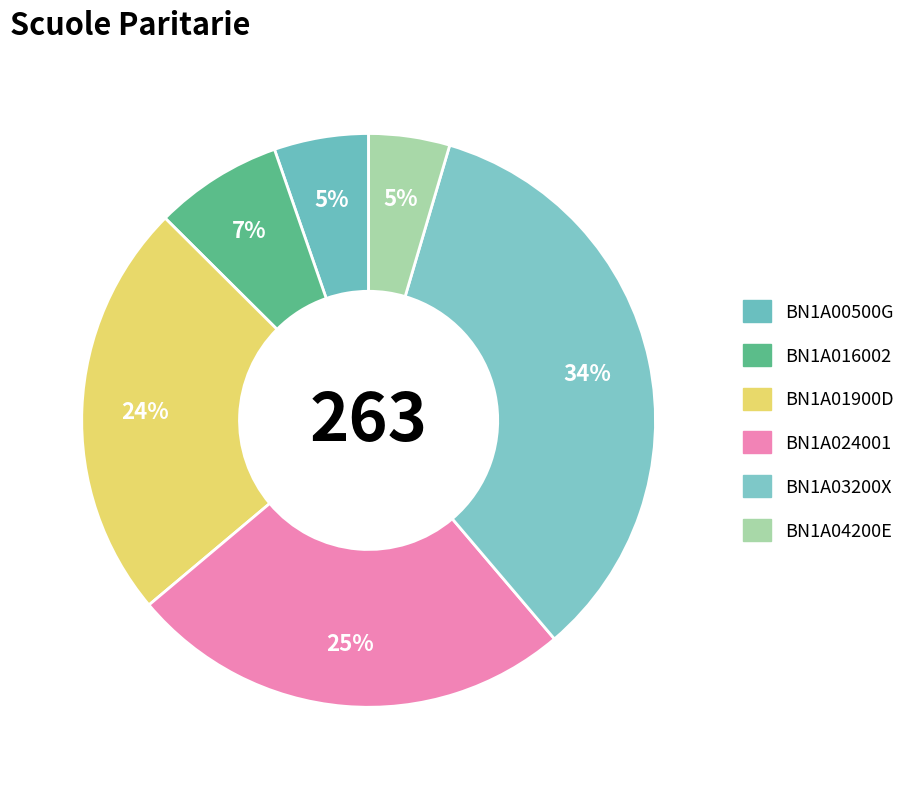

Is there any slice that represents more than half of the pie?

No